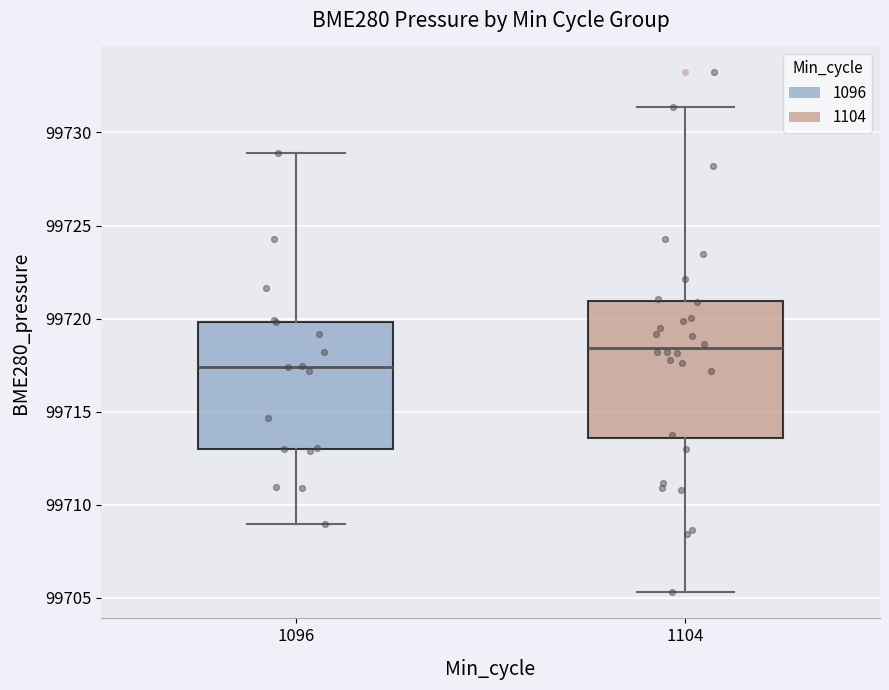

Comparing the boxes themselves (not the whiskers), which one is the tallest?

1104